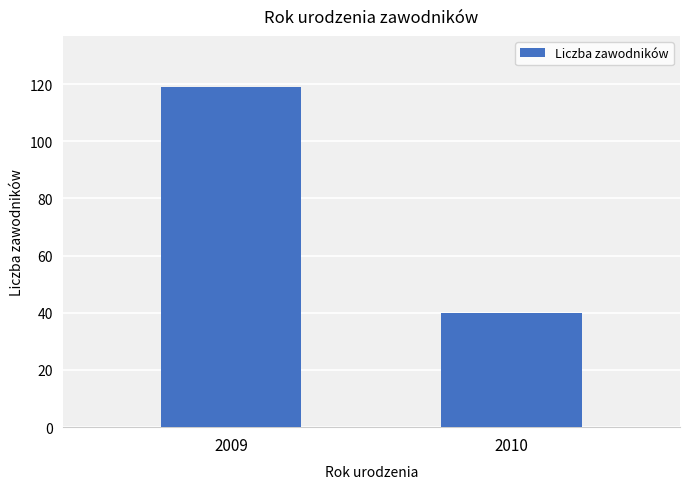

What is the maximum value shown in the chart?

119